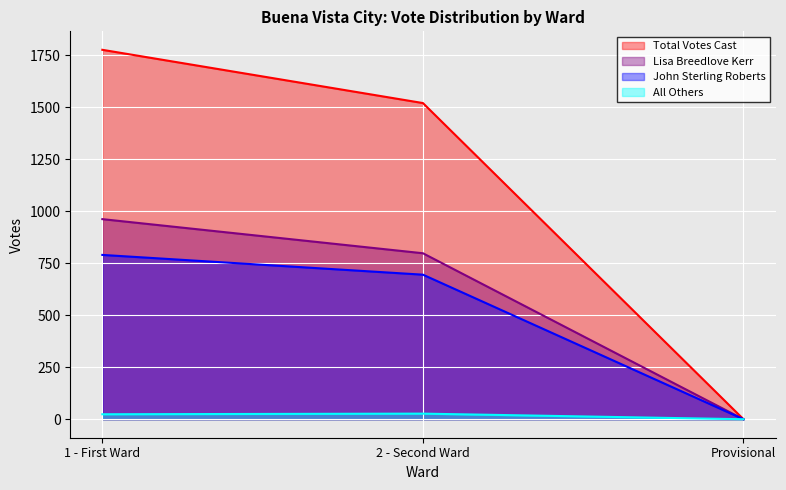

Between 1 - First Ward and Provisional, which is larger?

1 - First Ward